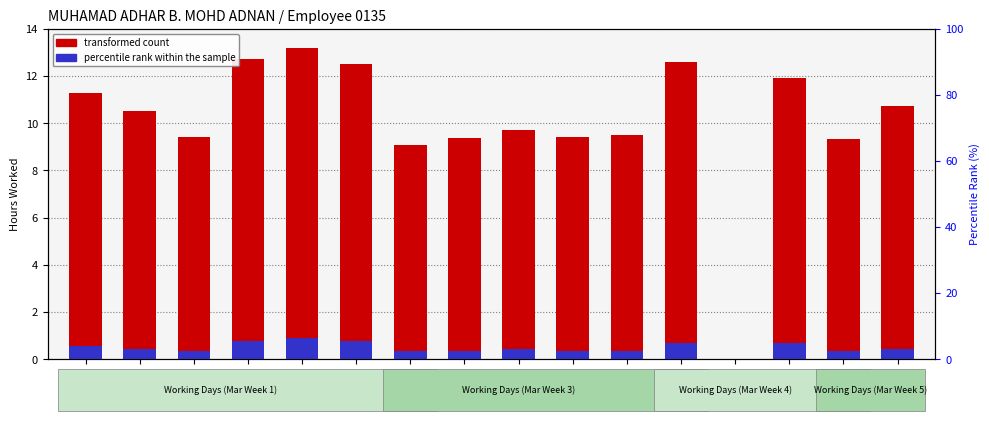

What is the sum of the percentile rank within the sample values at 25-Mon and 20-Wed?

1.0